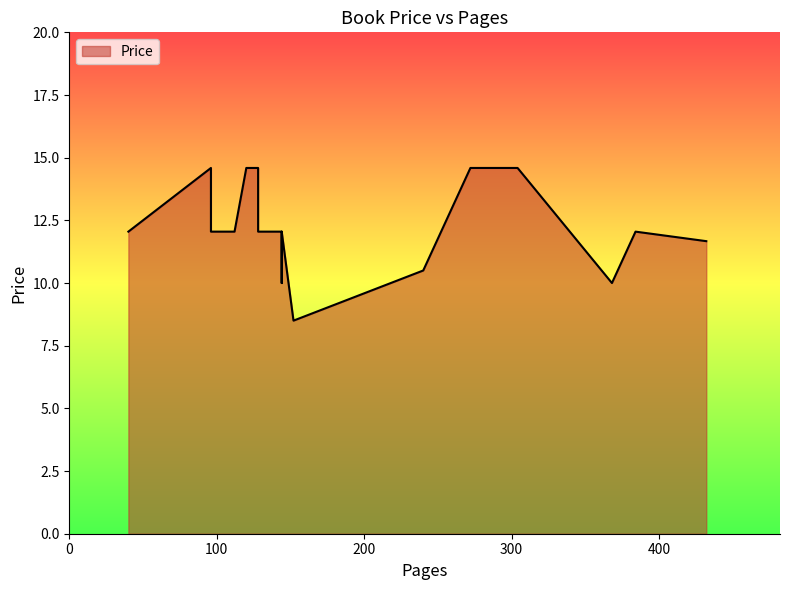

At which label is the value closest to 11?

240